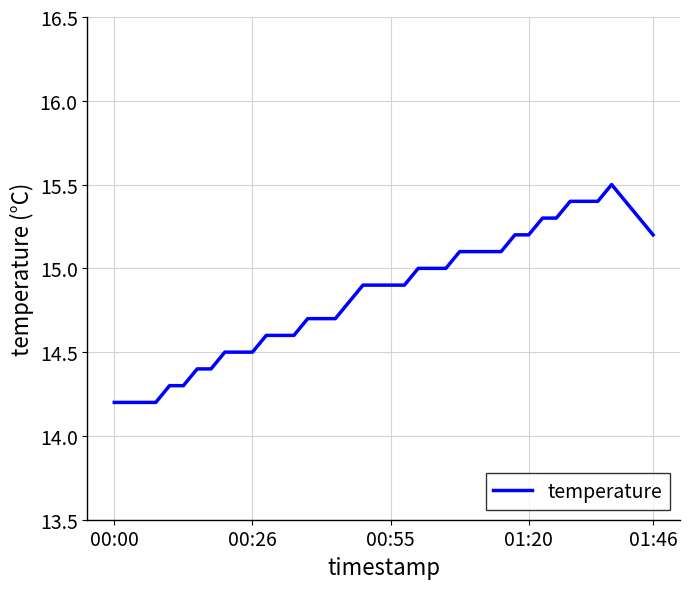

What is the maximum value shown in the chart?

15.5